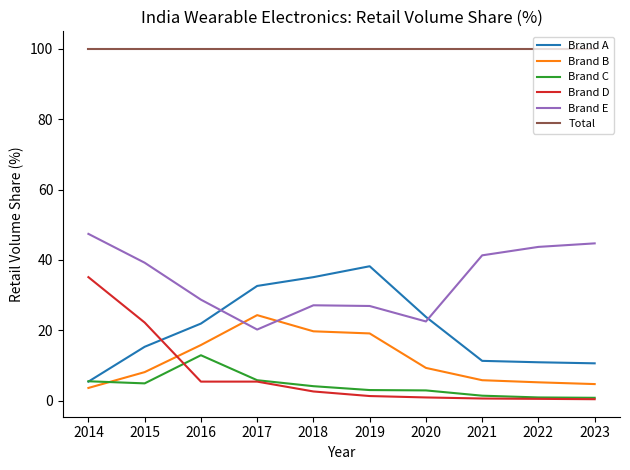

True or false: Brand C and Brand E cross at least once.

False